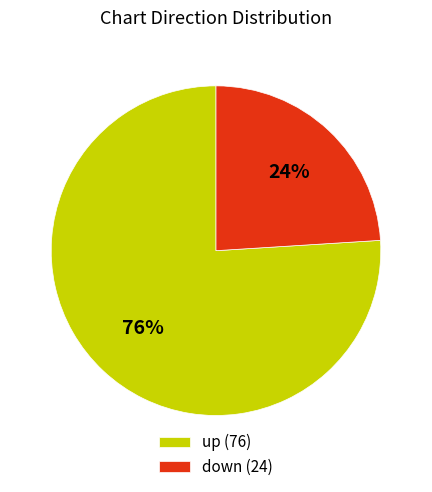

Rank the categories by value from highest to lowest.

up, down